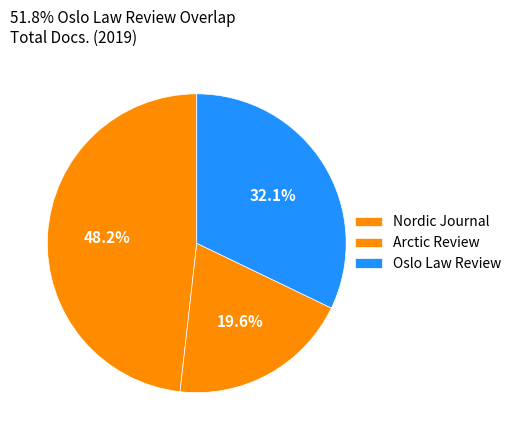

Count the number of slices in the pie.

3